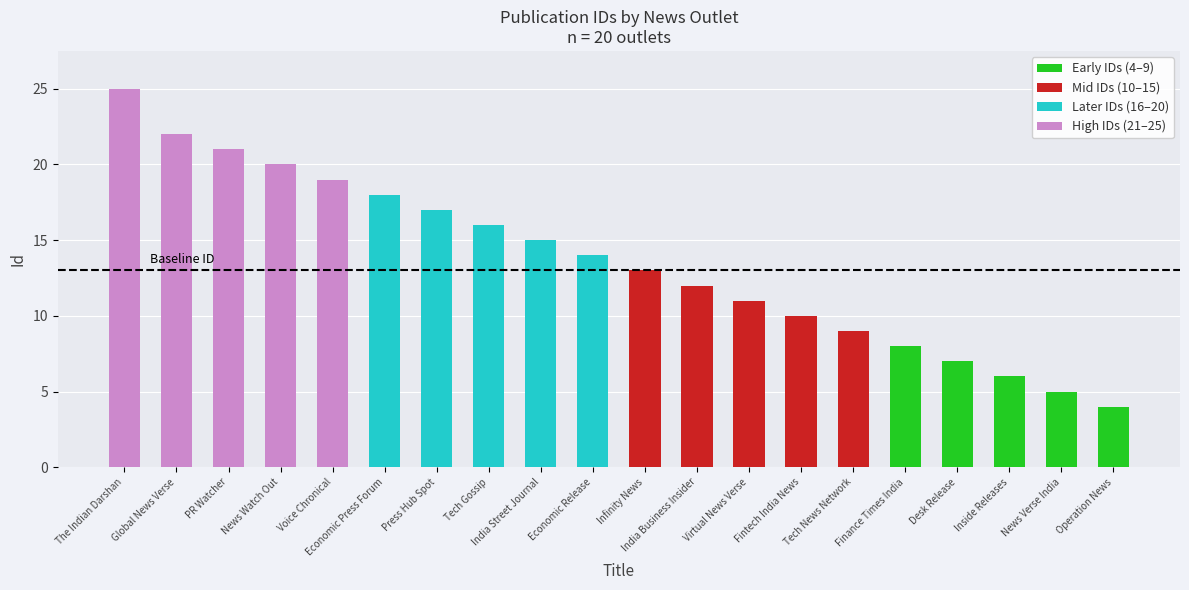

What is the sum of the values at India Business Insider and India Street Journal?

27